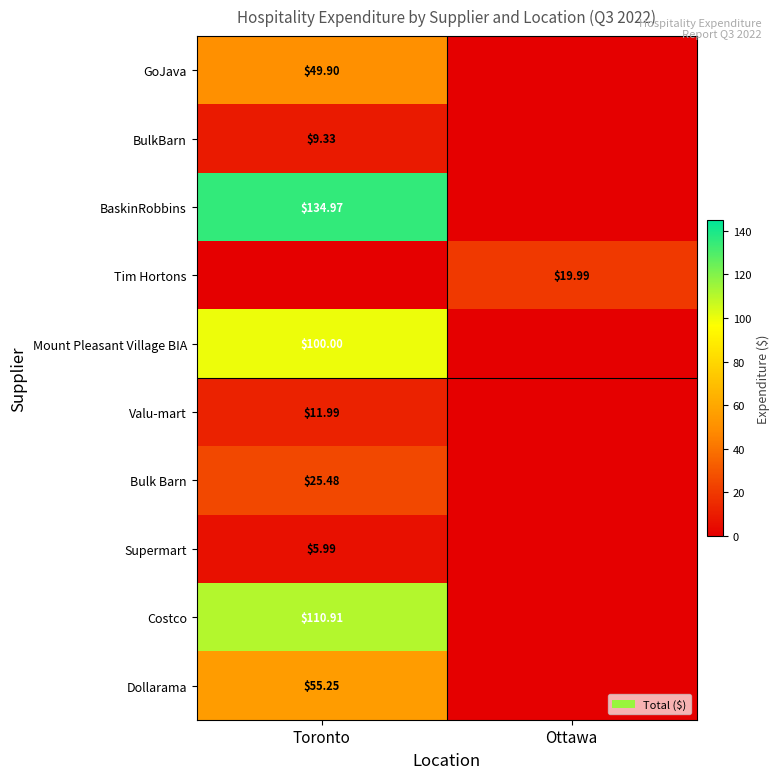

Is the value of Valu-mart at Toronto greater than the value of Costco at Toronto?

No